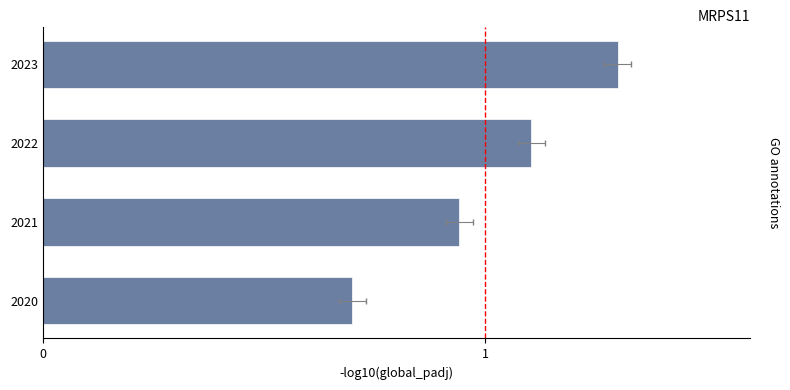

The chart shows a value of 1.2 at 2020. True or false?

False